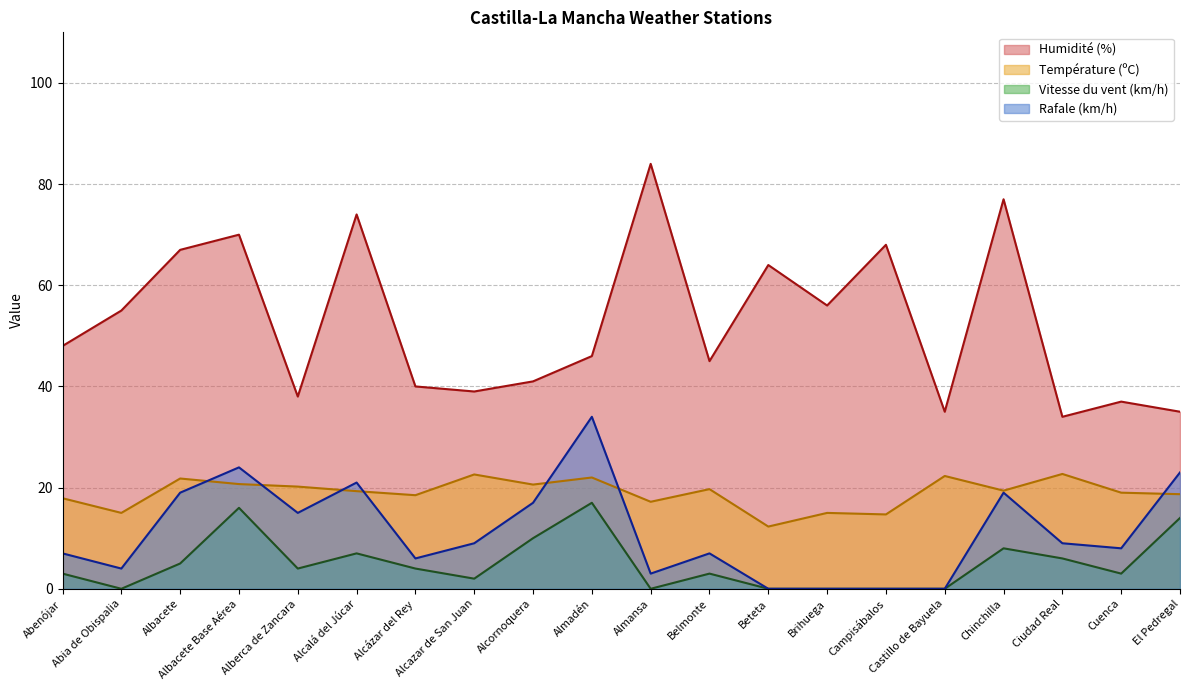

What are all the series names shown in the legend?

Humidité (%), Température (ºC), Vitesse du vent (km/h), Rafale (km/h)